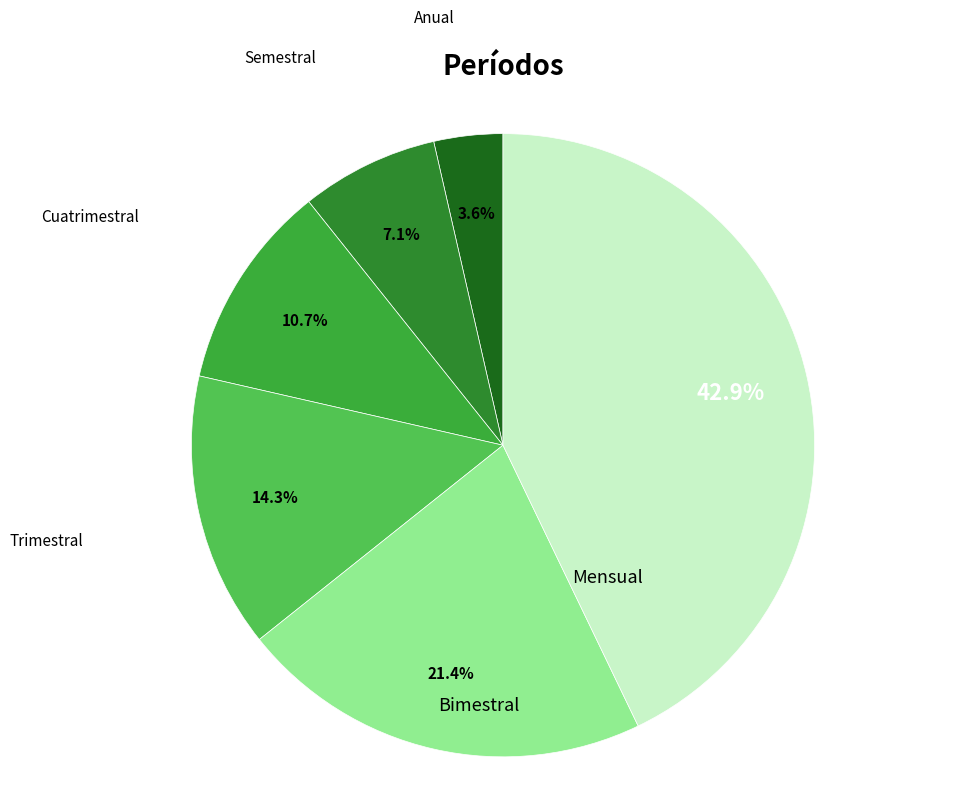

Is Trimestral the majority of the pie?

No